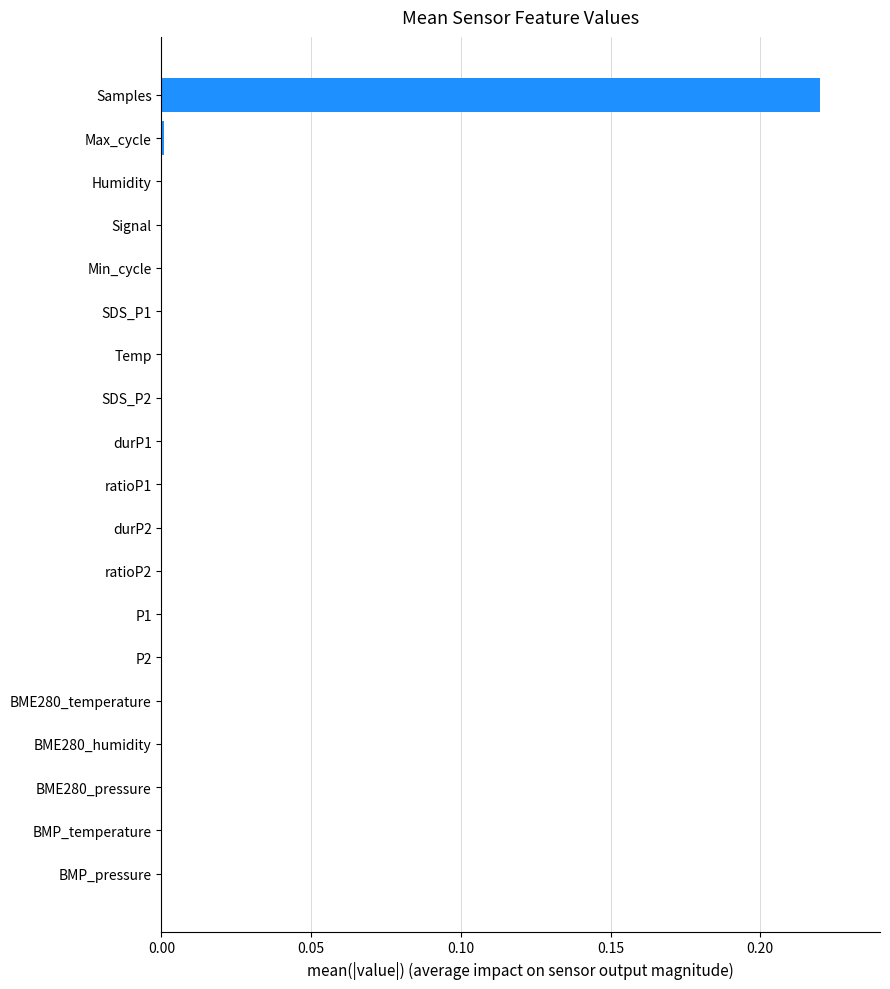

Which category has the highest value across all series?

Samples